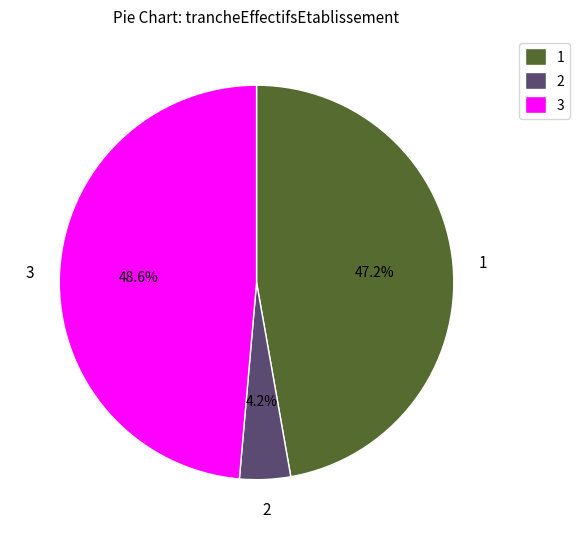

Which has a higher value, 3 or 1?

3